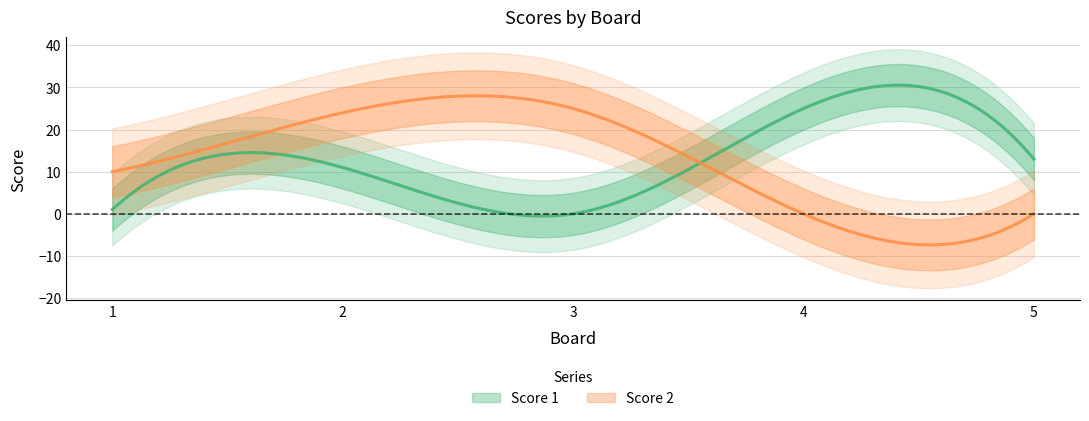

Rank the series by their maximum value, from highest to lowest.

Score 1, Score 2